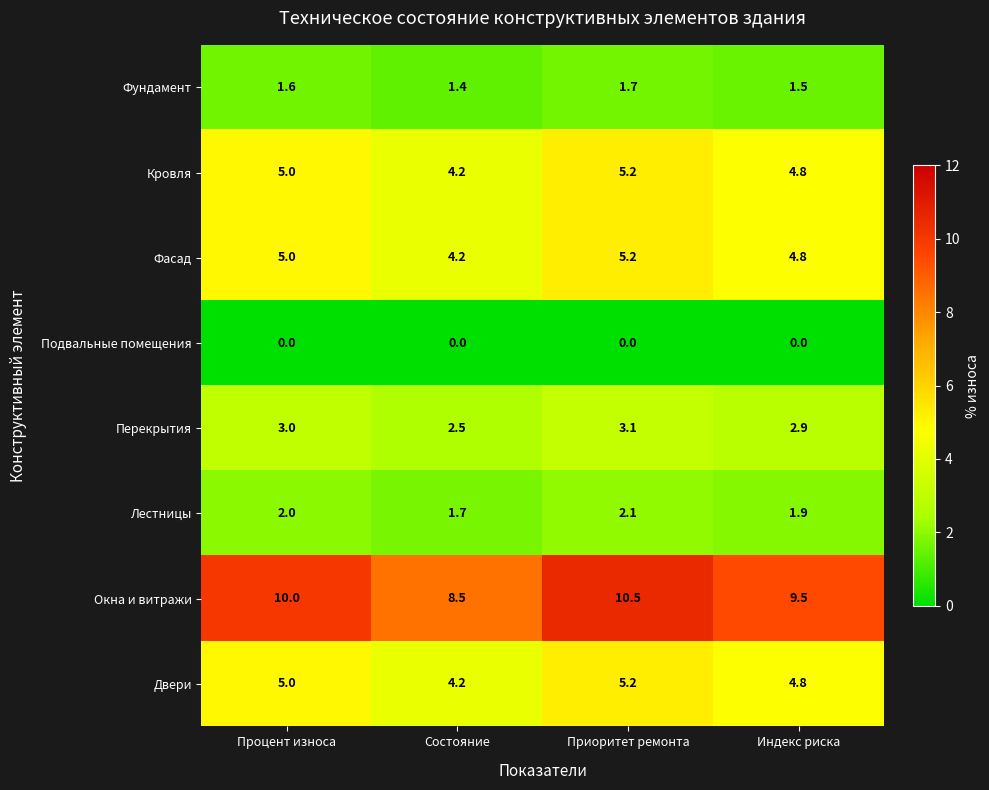

At which category is the sum across all series the highest?

Приоритет ремонта